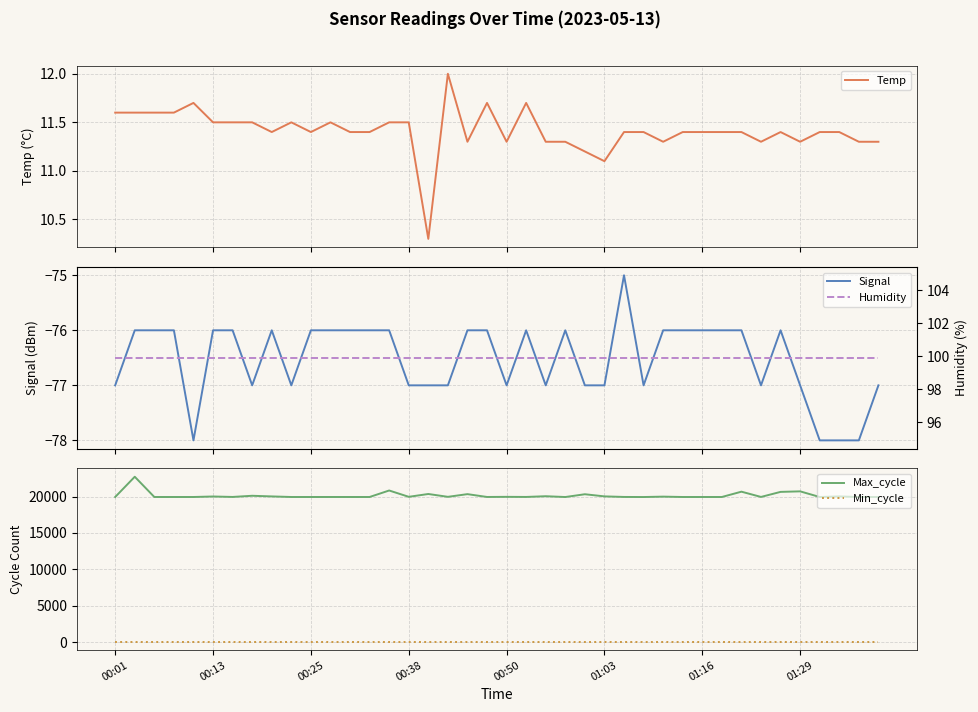

What is the difference between the highest and lowest values at 32?

20743.0